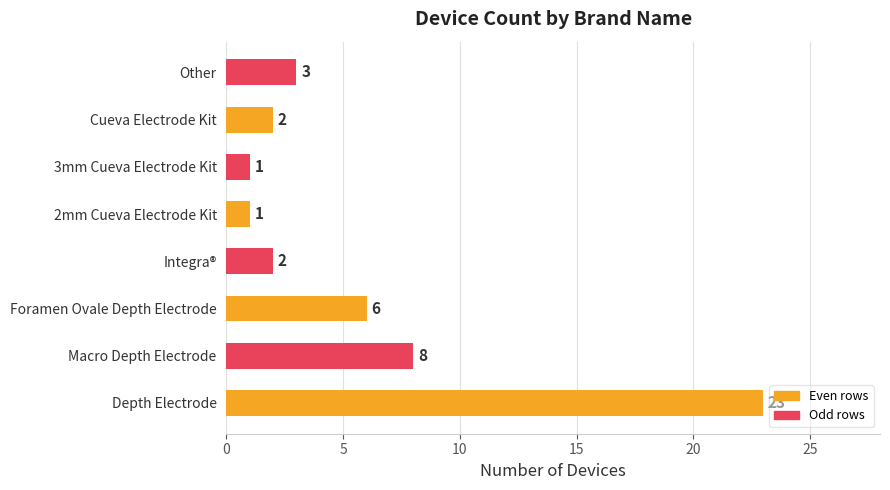

What is the average value?

6